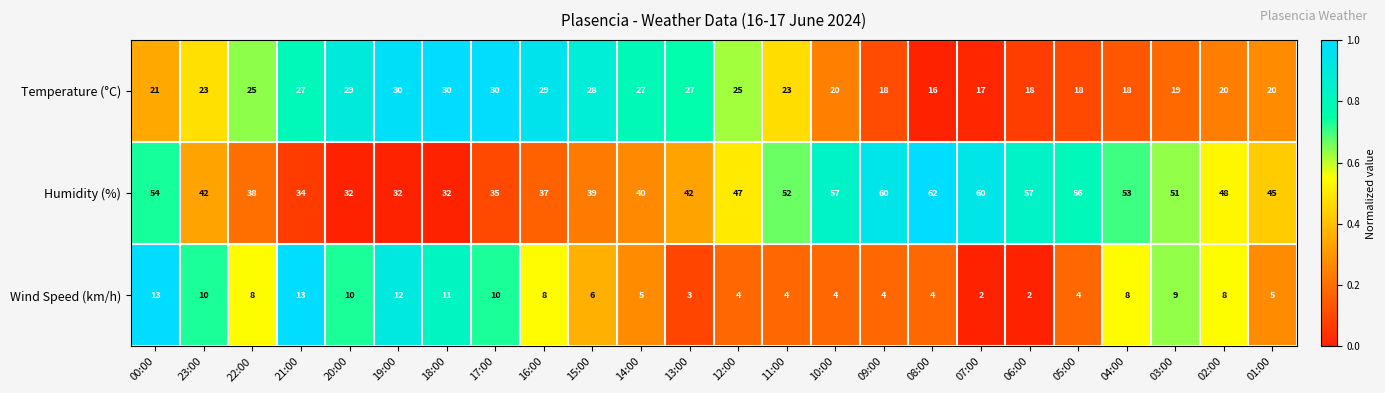

At which label does Wind Speed (km/h) first exceed 8?

00:00